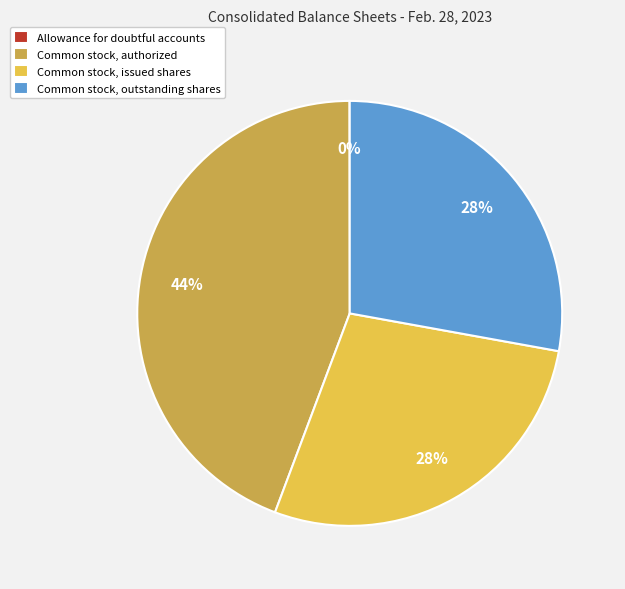

True or false: Common stock, authorized accounts for 52% of the total.

False